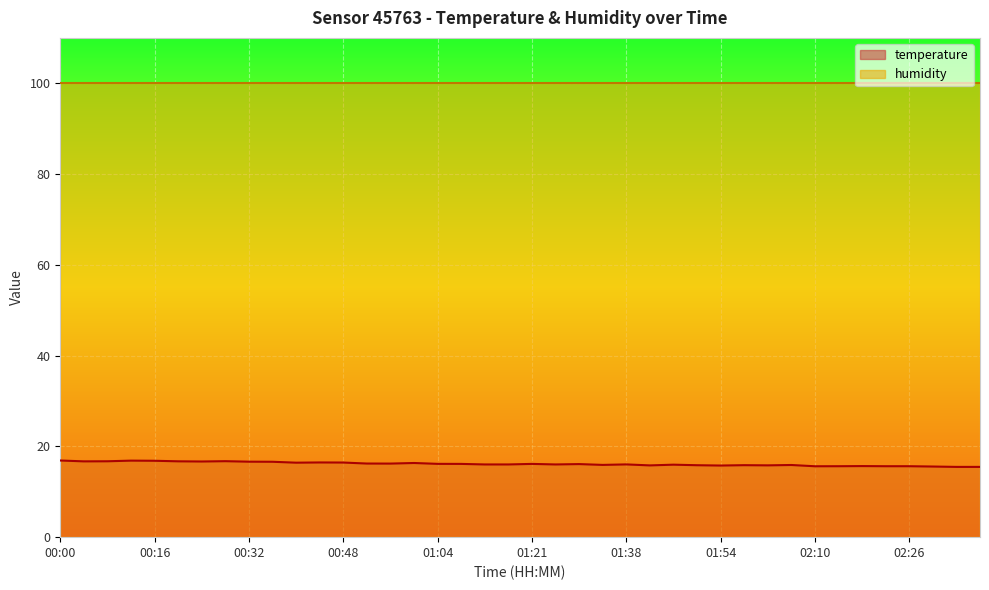

True or false: the data has more than 2 interior local peaks.

True